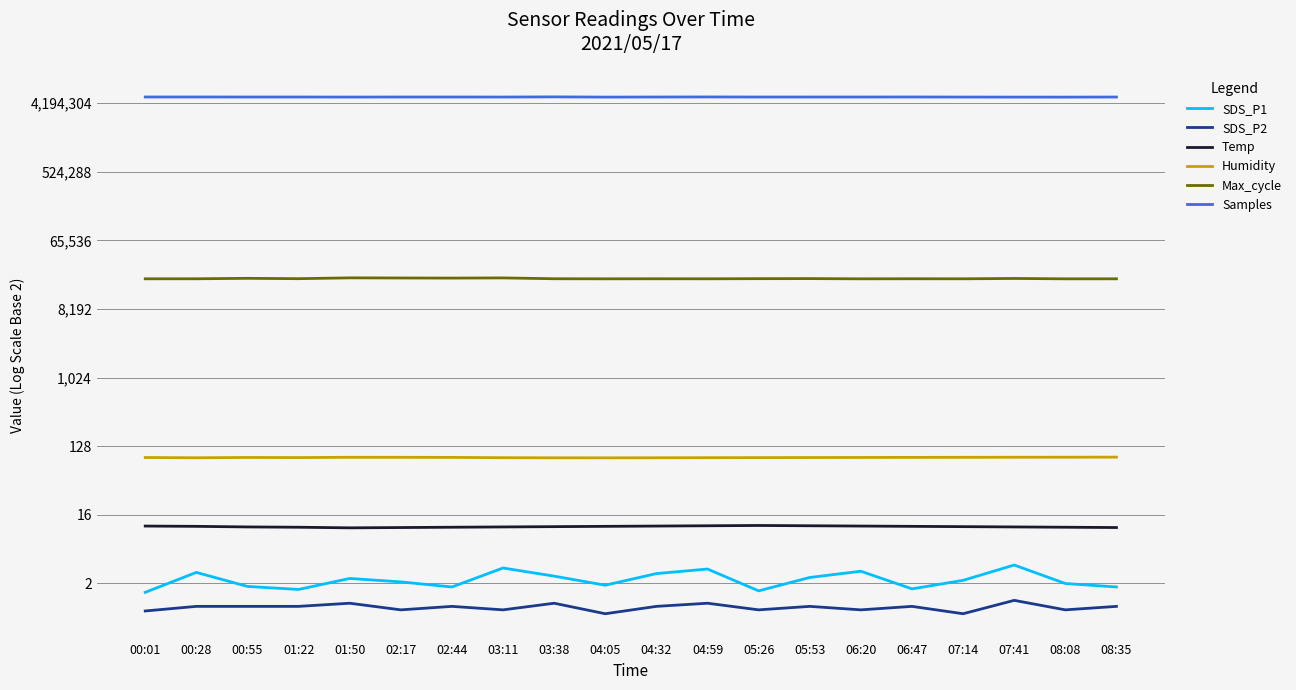

Between 00:28 and 07:14, which series saw the biggest shift?

Samples